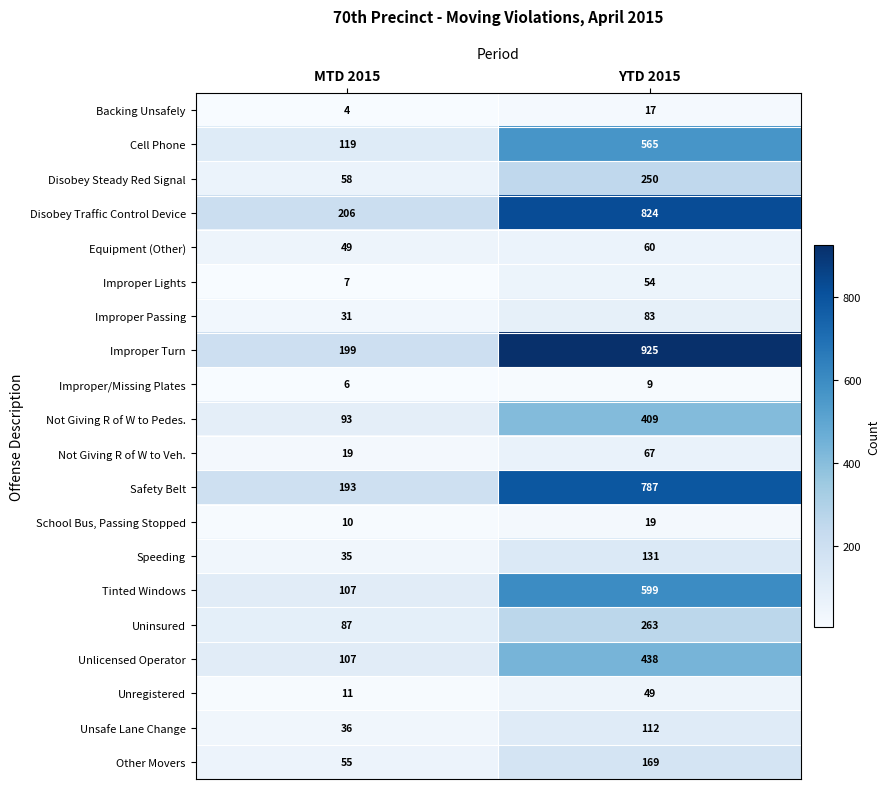

What is the difference between the Other Movers values at YTD 2015 and MTD 2015?

114